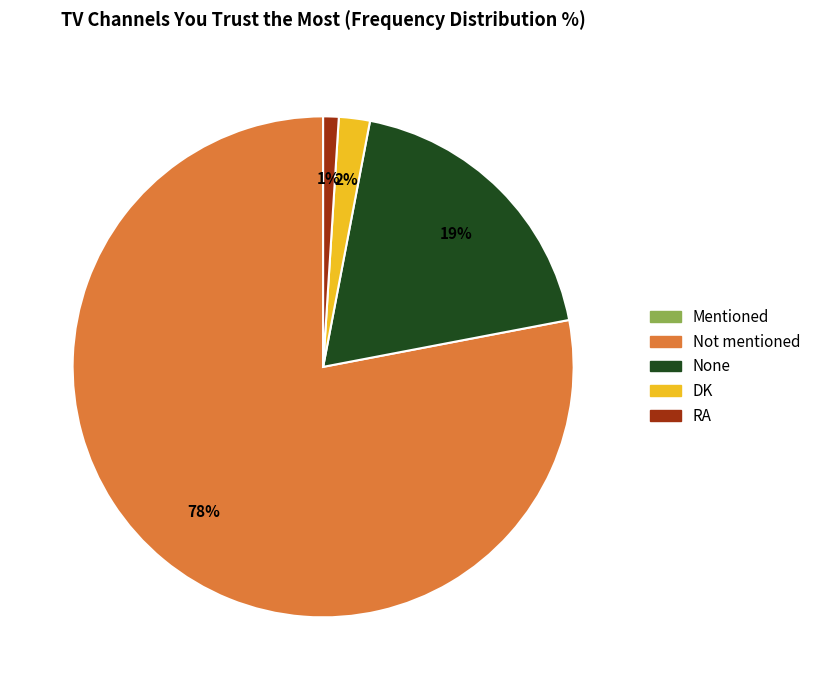

Is it true that DK is 2% of the pie?

True